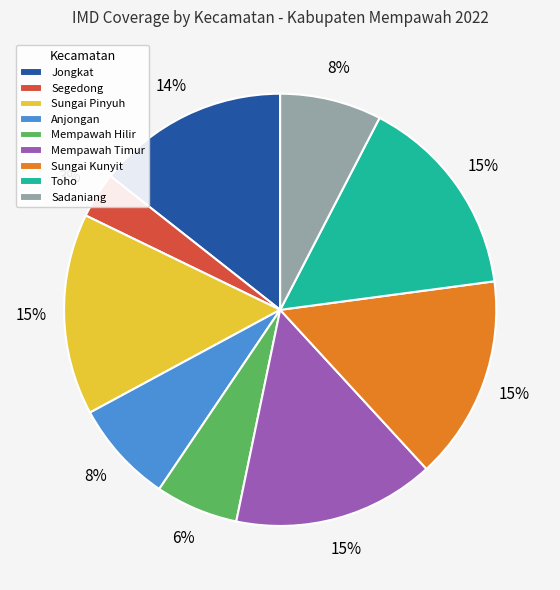

Which slice is the smallest?

Segedong